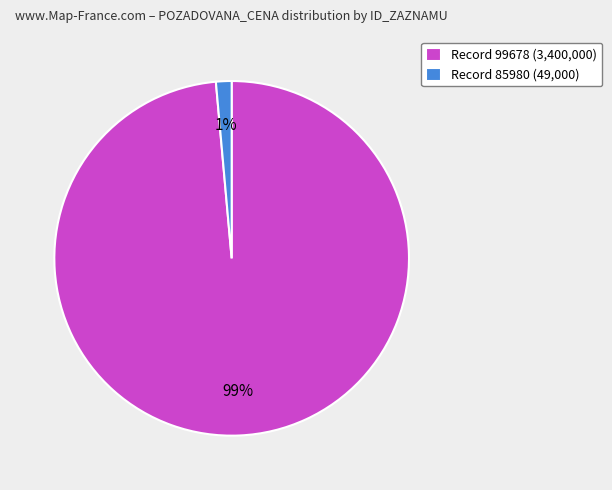

What is the largest slice in the pie chart?

Record 99678 (3,400,000)